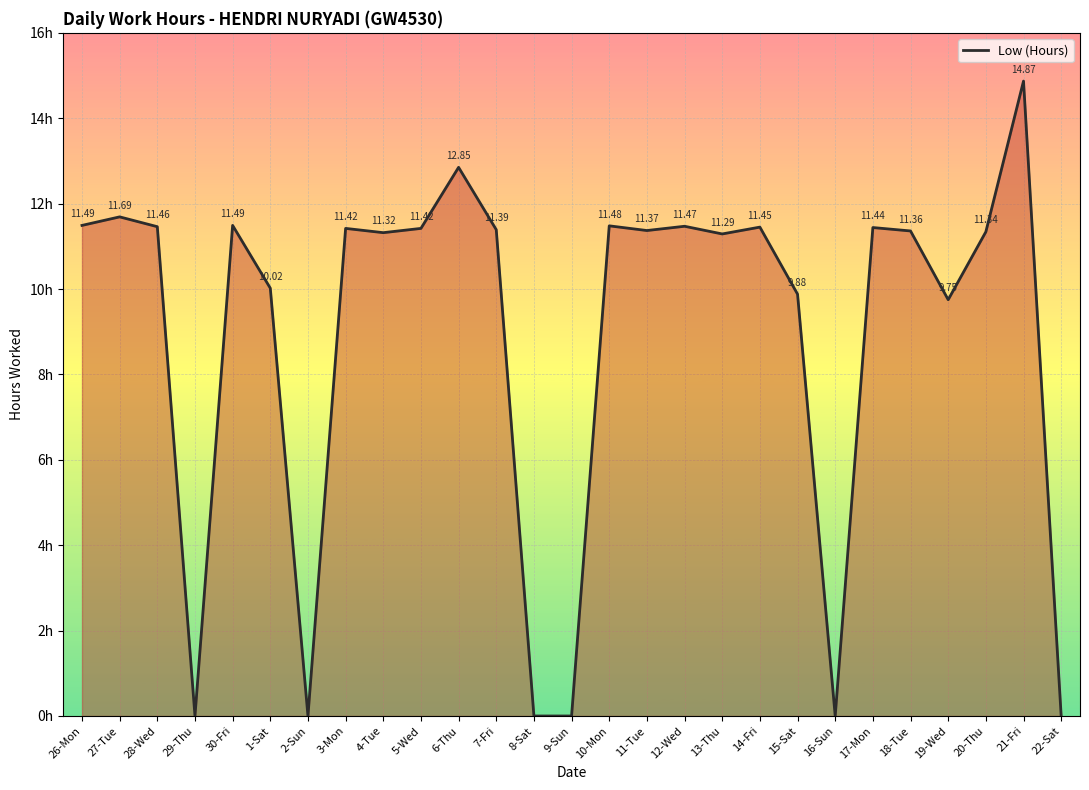

Between 10-Mon and 3-Mon, which is larger?

10-Mon